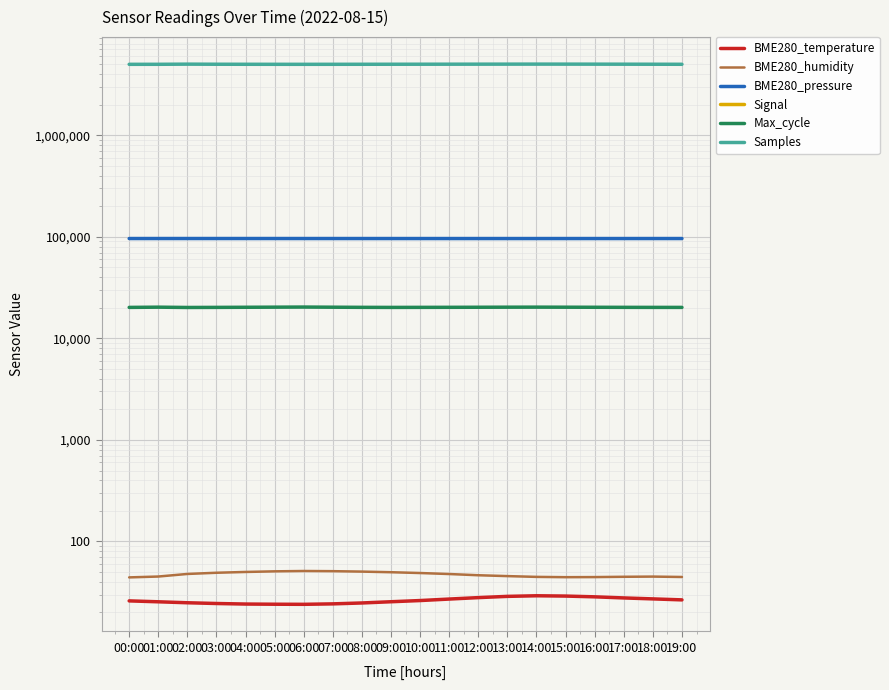

What is the difference between the BME280_pressure values at 00:00 and 11:00?

16.4